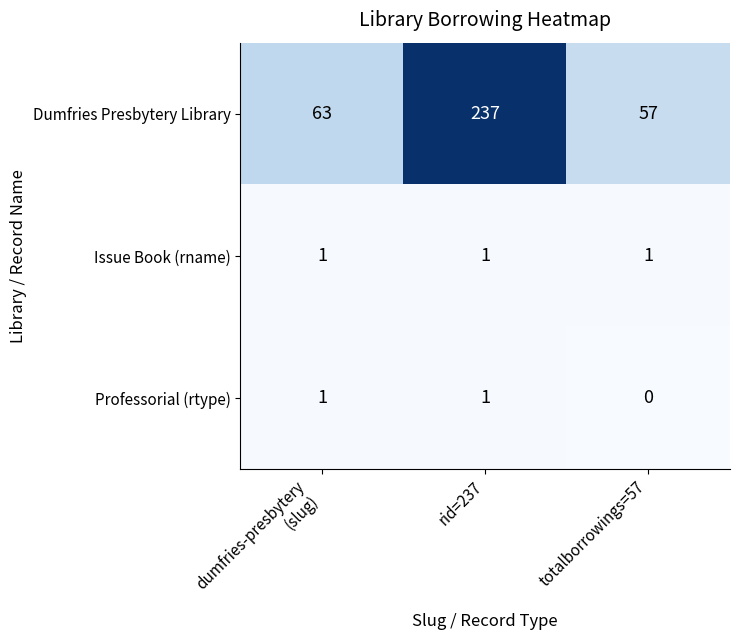

What is the total value across all series at rid=237?

239